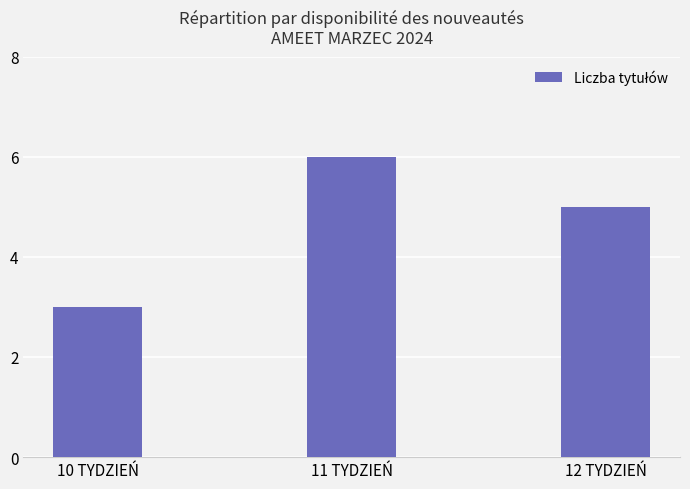

List the labels in order of value, smallest first.

10 TYDZIEŃ, 12 TYDZIEŃ, 11 TYDZIEŃ